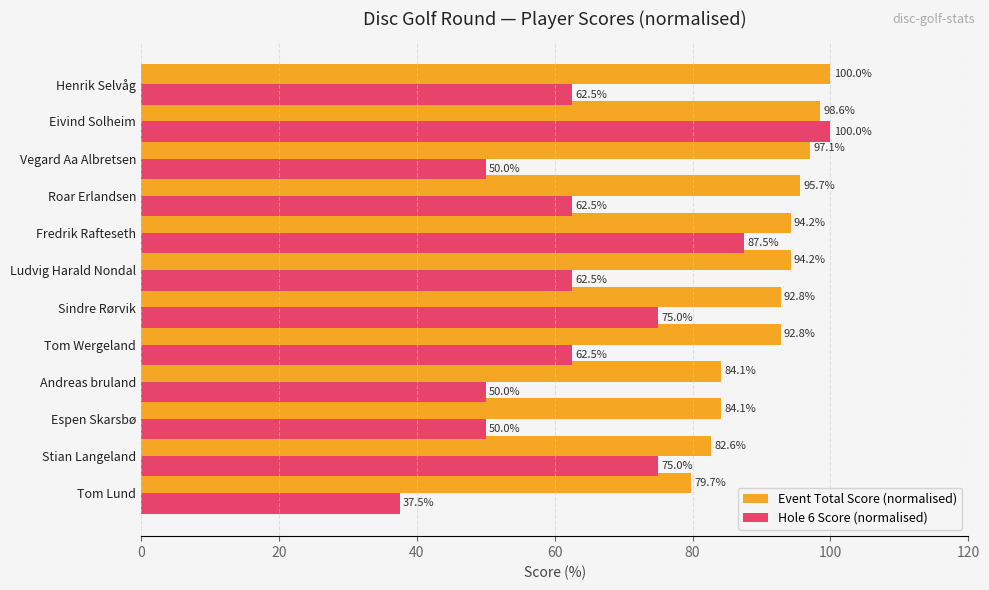

At how many categories does at least one series exceed 65?

12